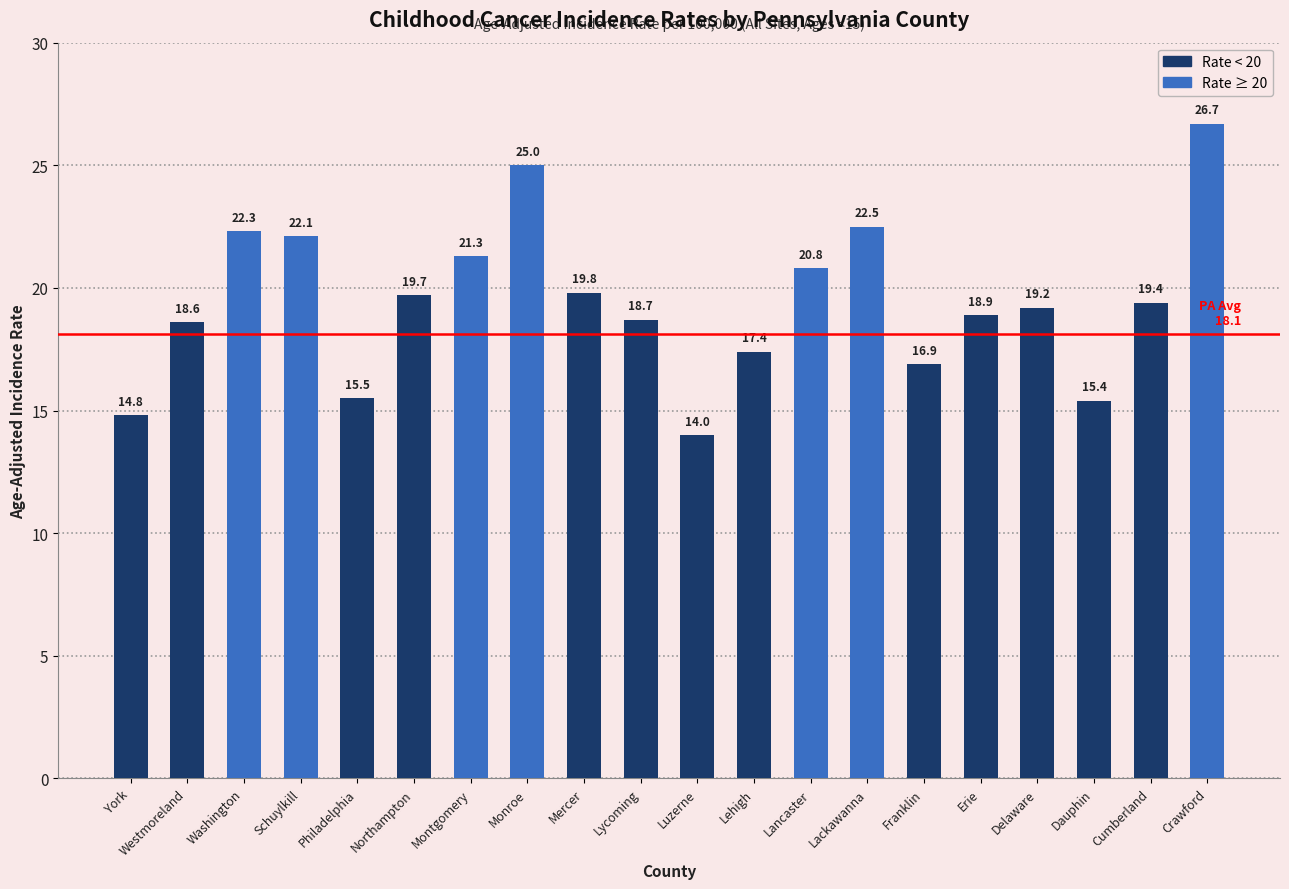

What is the maximum value shown in the chart?

26.7